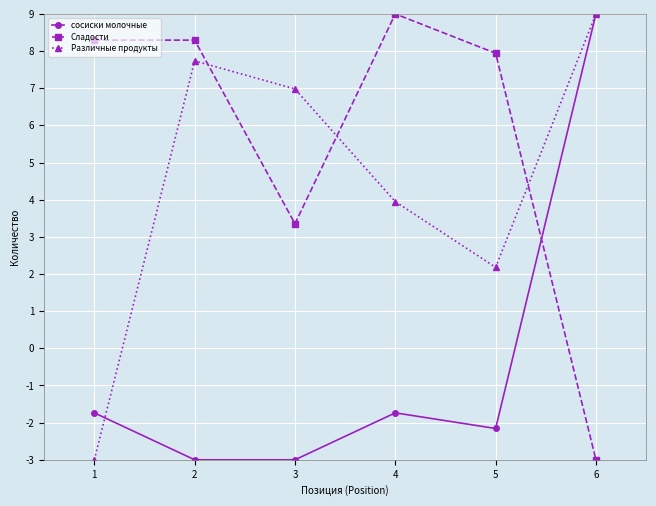

What is the approximate value of Сладости at 3?

3.4